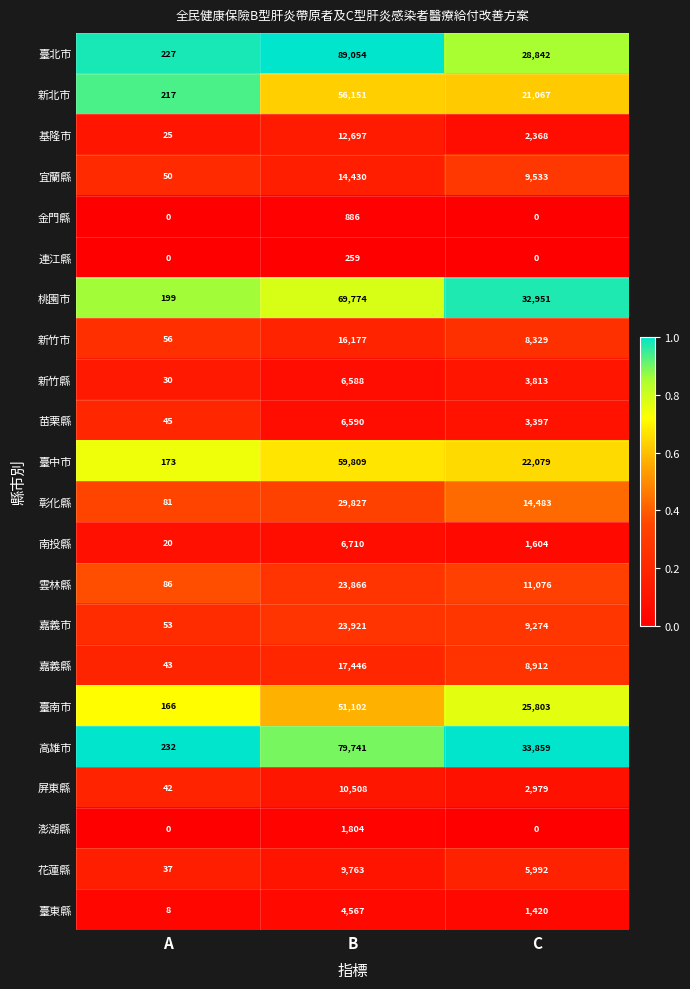

Which label corresponds to the largest value in the chart?

B